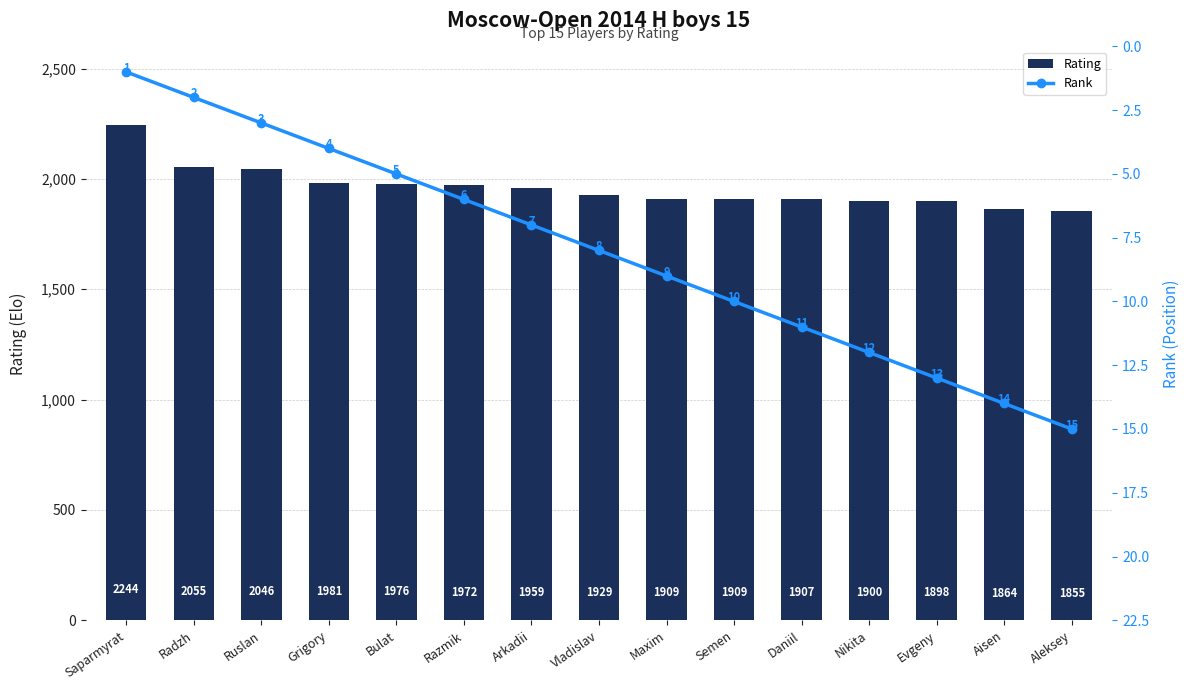

True or false: Rating has a value of 3568 at Ruslan.

False